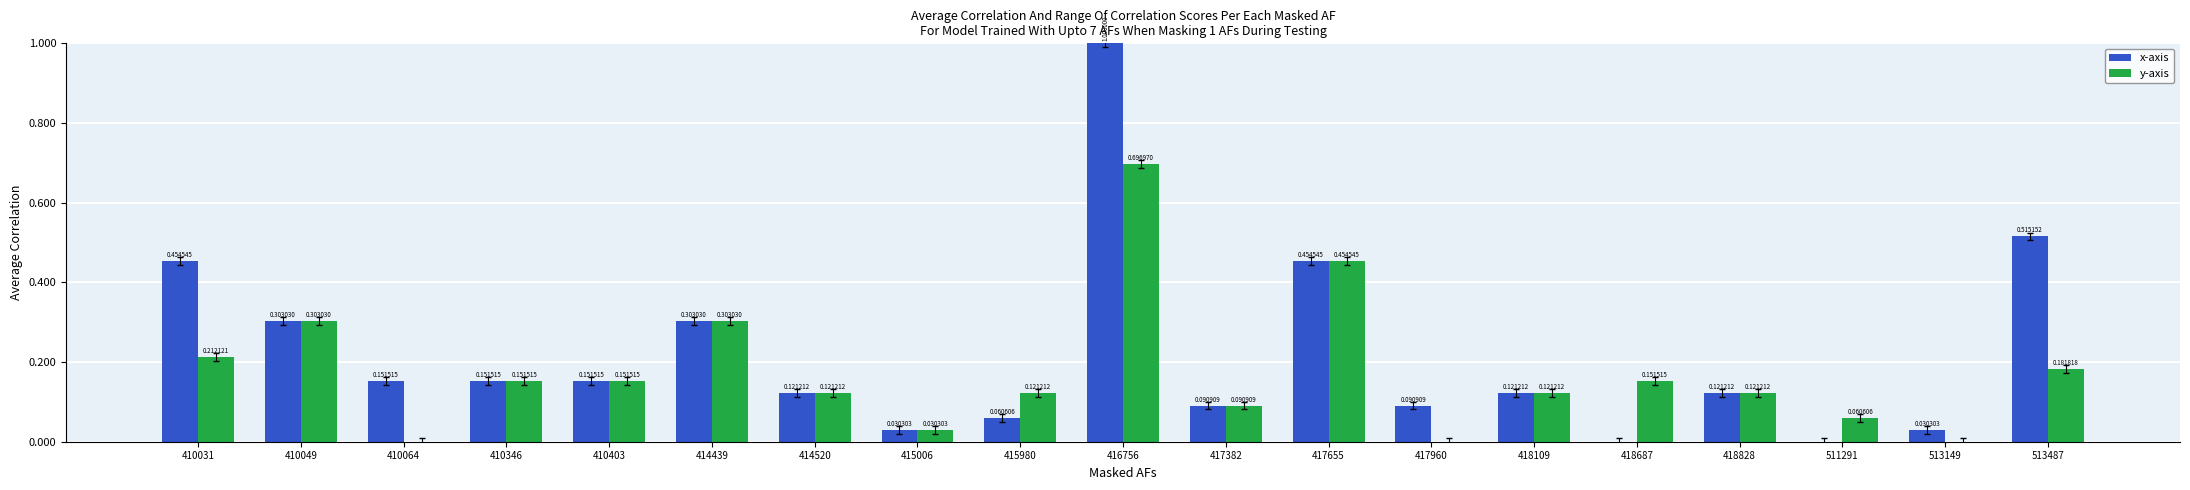

Which series has the largest total across all categories?

x-axis